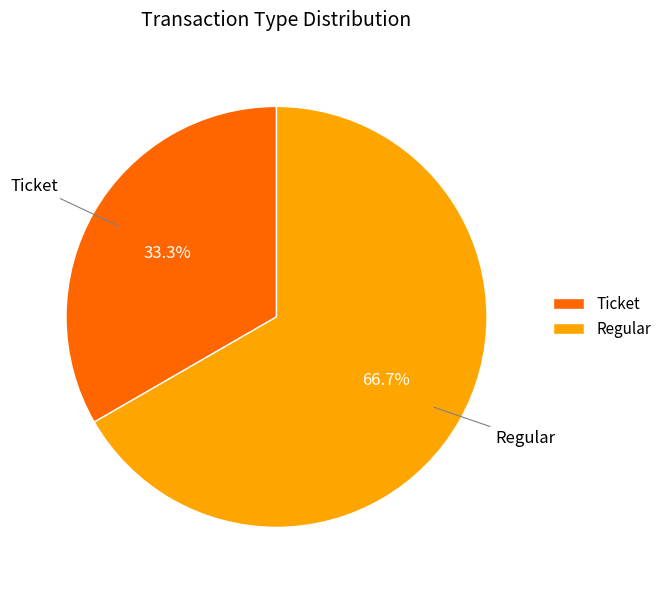

To the nearest percent, what is the combined percentage of Ticket and Regular?

100%